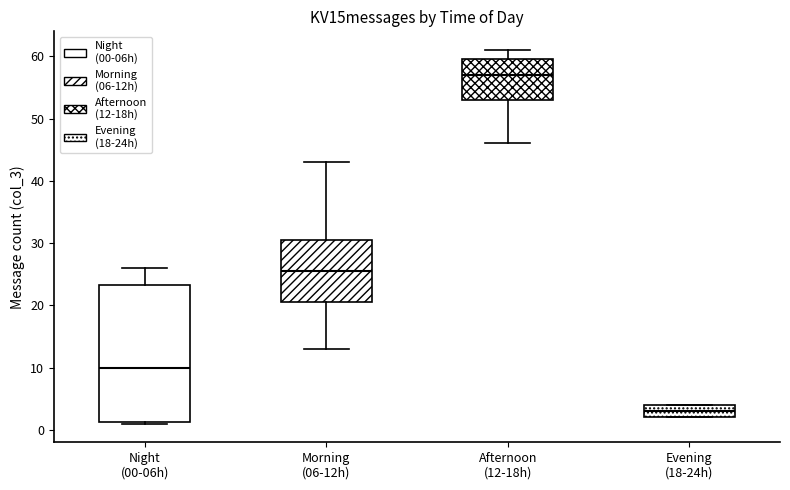

Which box has the lowest median line?

Evening (18-24h)